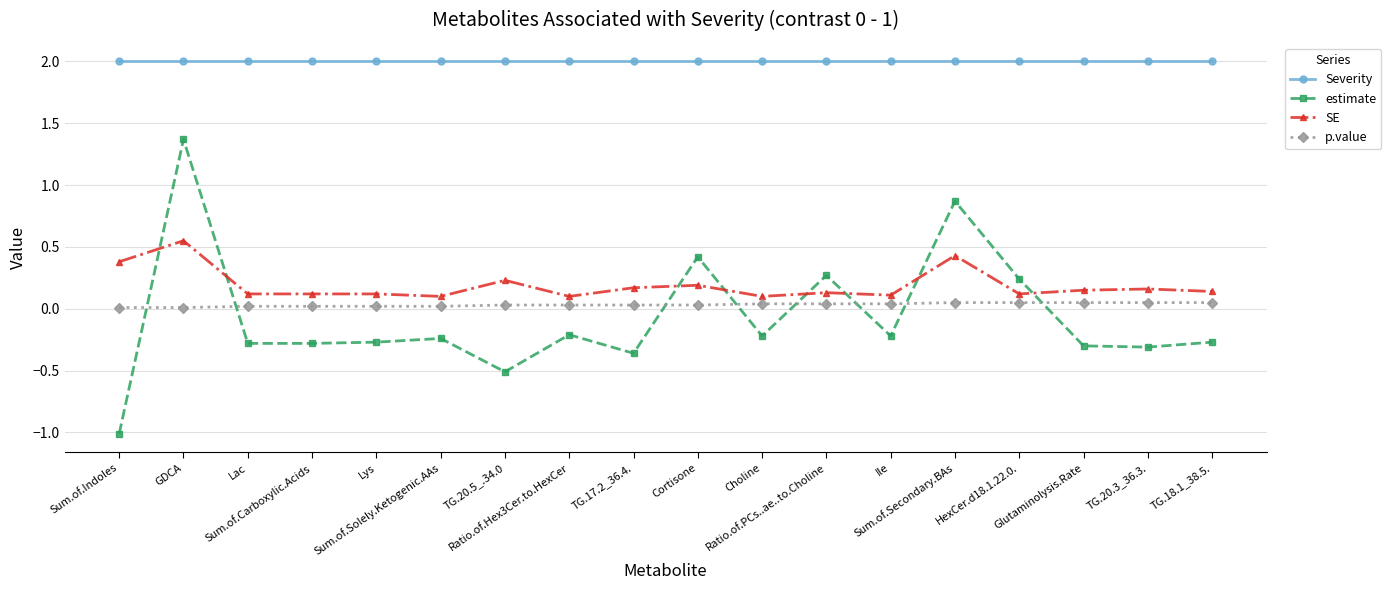

What is the label of the 4th point from the right?

HexCer.d18.1.22.0.